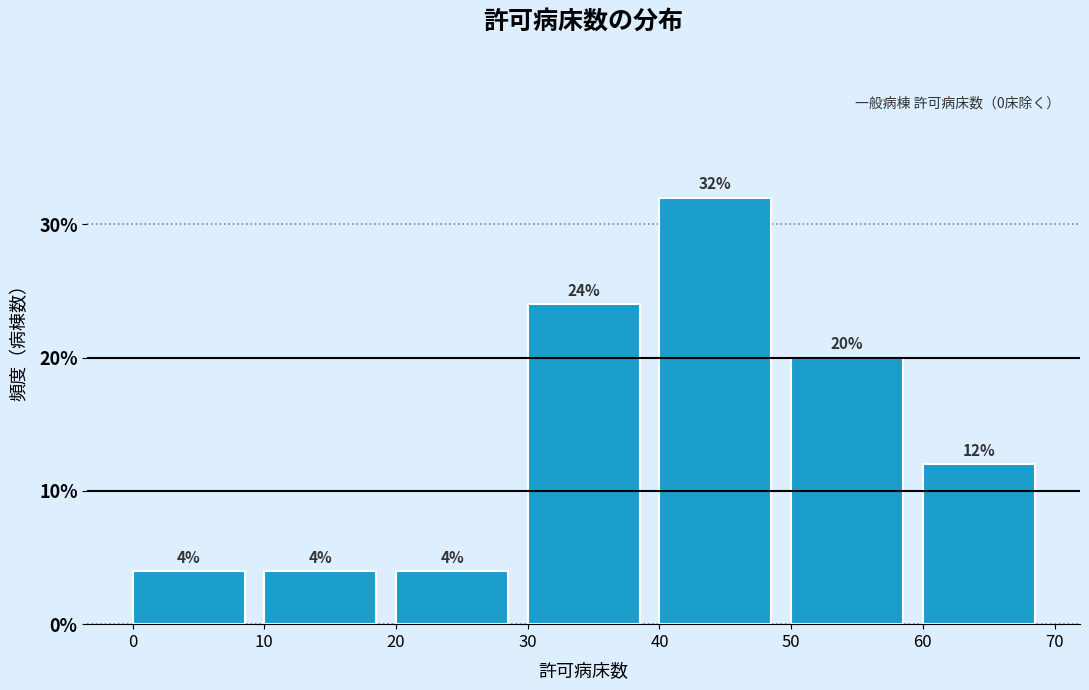

How tall is the bar that spans 60 to 70 on the x-axis?

12